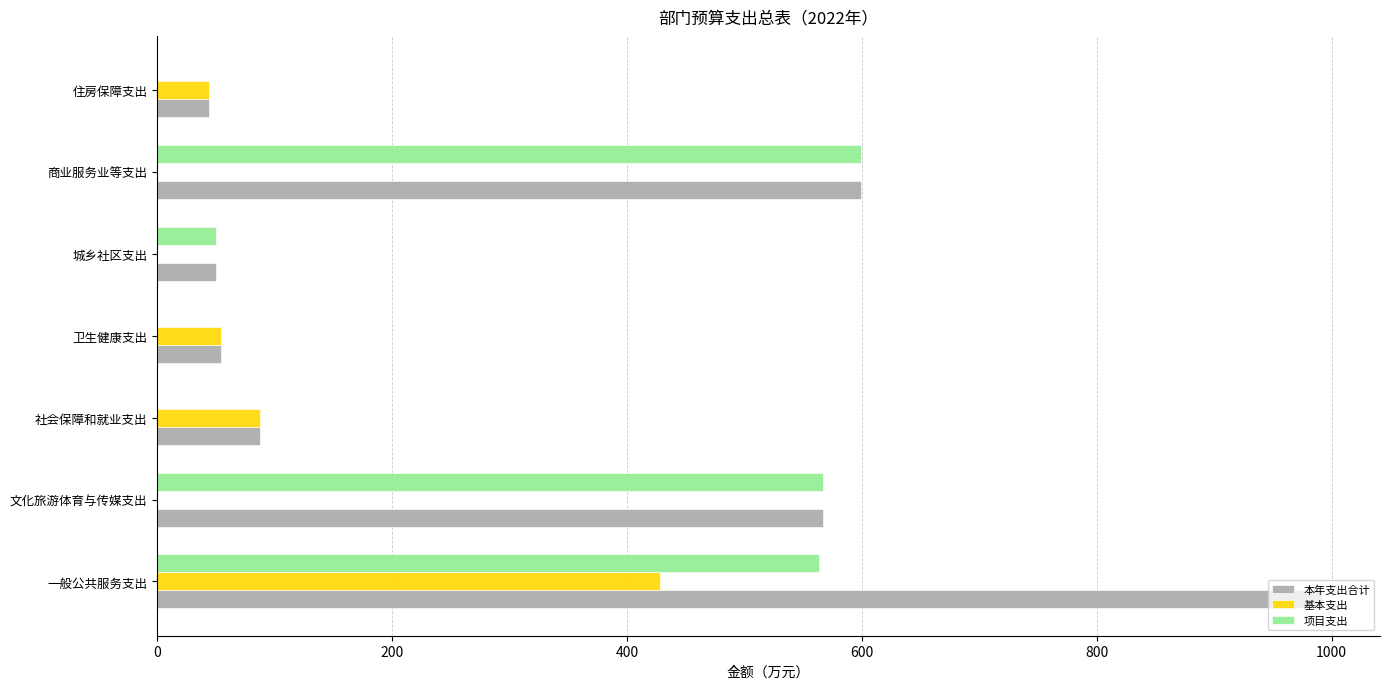

What is the highest value of the 项目支出 series?

599.3